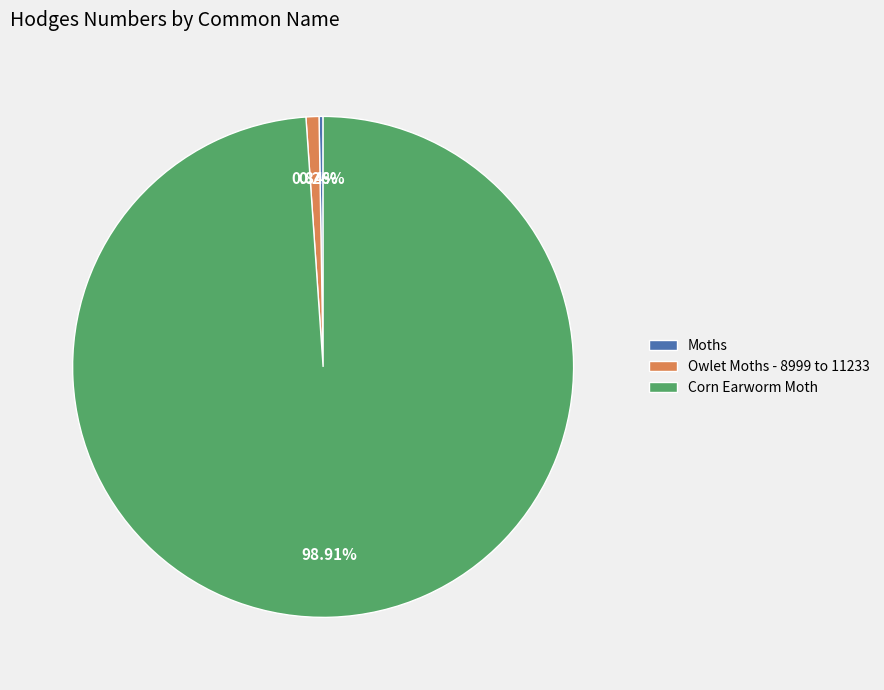

Which category accounts for the majority?

Corn Earworm Moth